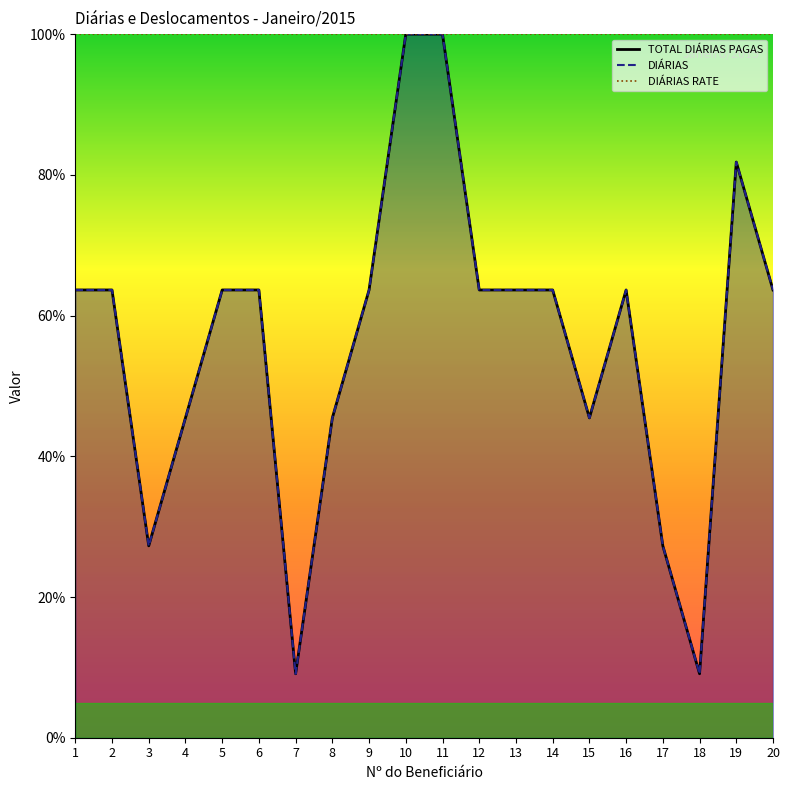

The DIÁRIAS series shows 63.6 at 13. True or false?

True